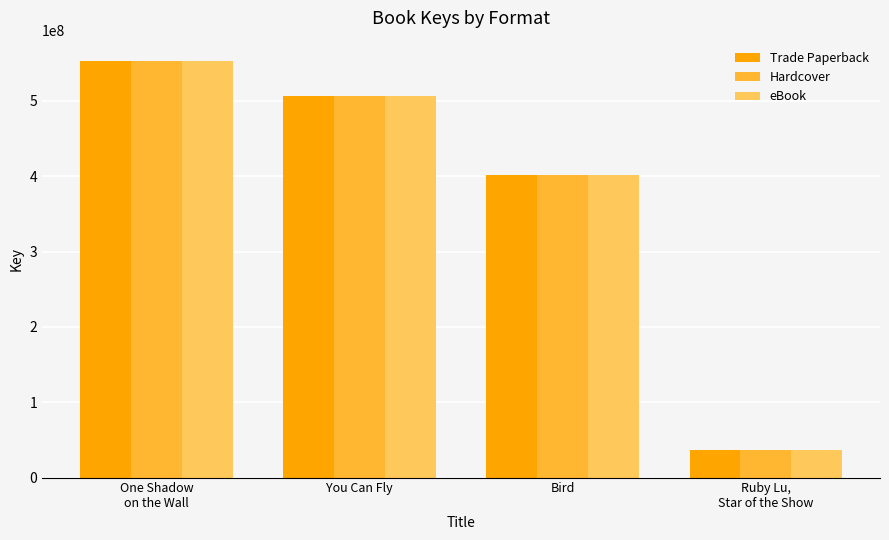

What are all the series names shown in the legend?

Trade Paperback, Hardcover, eBook